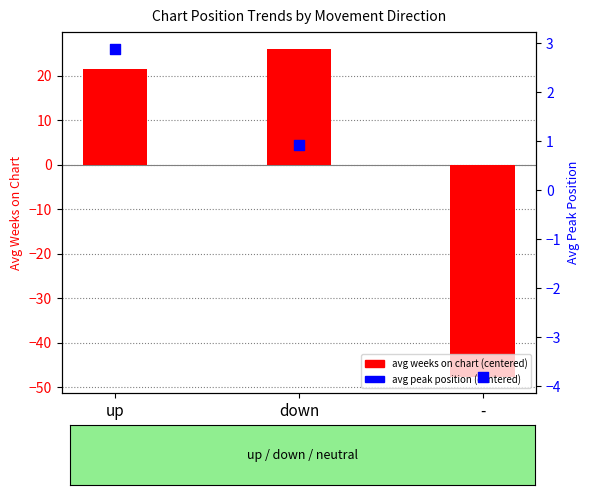

Which series reaches the maximum Y coordinate?

avg weeks on chart (centered)